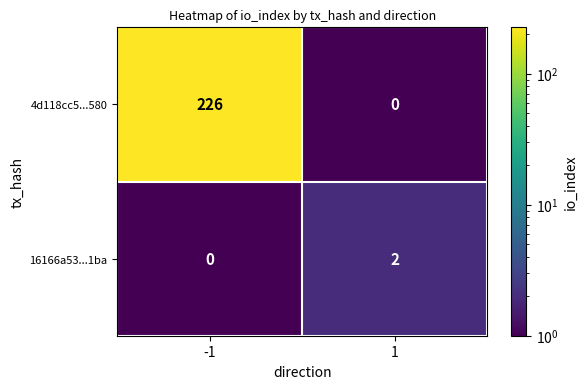

Is the value of 4d118cc5...580 at 1 greater than the value of 16166a53...1ba at 1?

No